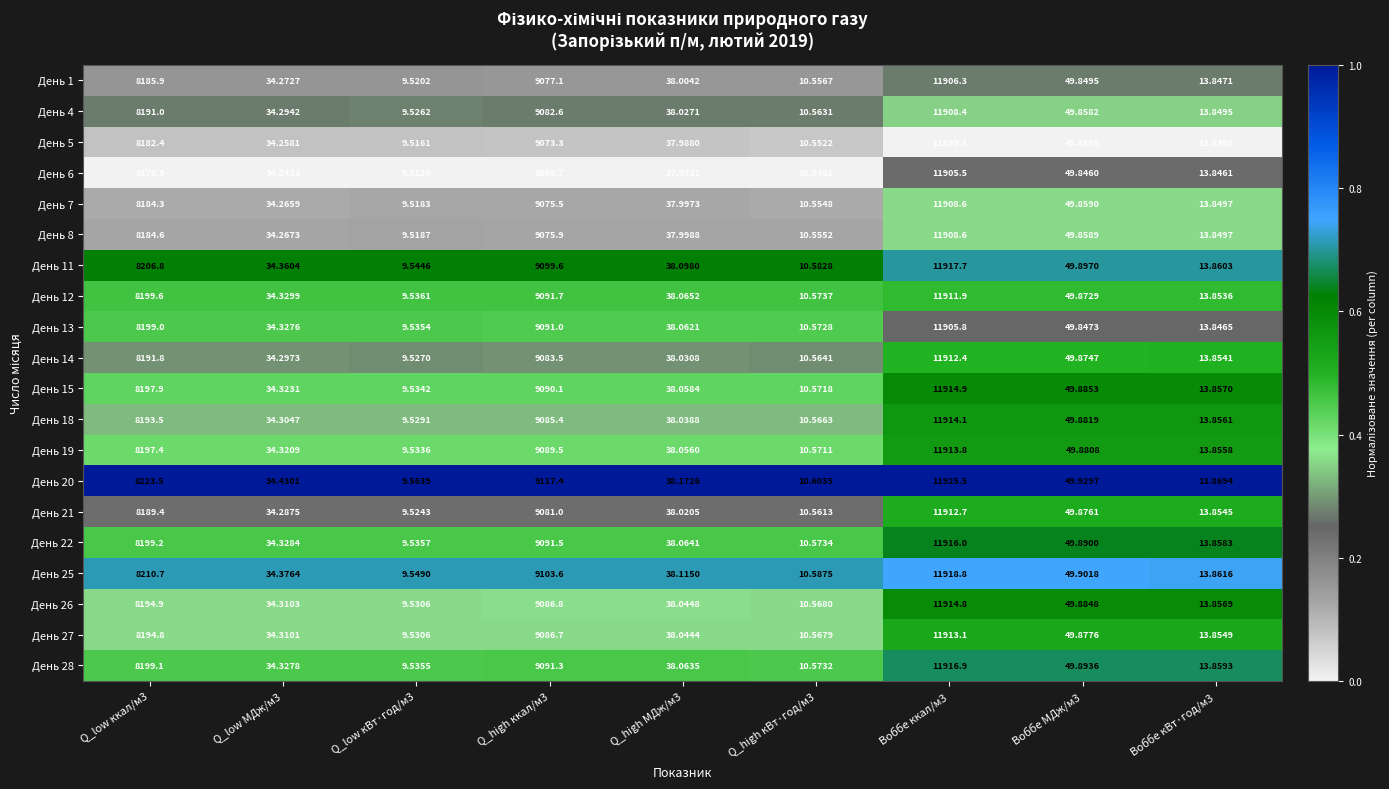

Reading left to right, transcribe all the data shown in this chart.

День 1: Q_low ккал/м3=8185.9	Q_low МДж/м3=34.3	Q_low кВт·год/м3=9.5	Q_high ккал/м3=9077.1	Q_high МДж/м3=38.0	Q_high кВт·год/м3=10.6	Воббе ккал/м3=11906.3	Воббе МДж/м3=49.8	Воббе кВт·год/м3=13.8
День 4: Q_low ккал/м3=8191.0	Q_low МДж/м3=34.3	Q_low кВт·год/м3=9.5	Q_high ккал/м3=9082.6	Q_high МДж/м3=38.0	Q_high кВт·год/м3=10.6	Воббе ккал/м3=11908.4	Воббе МДж/м3=49.9	Воббе кВт·год/м3=13.8
День 5: Q_low ккал/м3=8182.4	Q_low МДж/м3=34.3	Q_low кВт·год/м3=9.5	Q_high ккал/м3=9073.3	Q_high МДж/м3=38.0	Q_high кВт·год/м3=10.6	Воббе ккал/м3=11899.3	Воббе МДж/м3=49.8	Воббе кВт·год/м3=13.8
День 6: Q_low ккал/м3=8178.9	Q_low МДж/м3=34.2	Q_low кВт·год/м3=9.5	Q_high ккал/м3=9069.7	Q_high МДж/м3=38.0	Q_high кВт·год/м3=10.5	Воббе ккал/м3=11905.5	Воббе МДж/м3=49.8	Воббе кВт·год/м3=13.8
День 7: Q_low ккал/м3=8184.3	Q_low МДж/м3=34.3	Q_low кВт·год/м3=9.5	Q_high ккал/м3=9075.5	Q_high МДж/м3=38.0	Q_high кВт·год/м3=10.6	Воббе ккал/м3=11908.6	Воббе МДж/м3=49.9	Воббе кВт·год/м3=13.8
День 8: Q_low ккал/м3=8184.6	Q_low МДж/м3=34.3	Q_low кВт·год/м3=9.5	Q_high ккал/м3=9075.9	Q_high МДж/м3=38.0	Q_high кВт·год/м3=10.6	Воббе ккал/м3=11908.6	Воббе МДж/м3=49.9	Воббе кВт·год/м3=13.8
День 11: Q_low ккал/м3=8206.8	Q_low МДж/м3=34.4	Q_low кВт·год/м3=9.5	Q_high ккал/м3=9099.6	Q_high МДж/м3=38.1	Q_high кВт·год/м3=10.6	Воббе ккал/м3=11917.7	Воббе МДж/м3=49.9	Воббе кВт·год/м3=13.9
День 12: Q_low ккал/м3=8199.6	Q_low МДж/м3=34.3	Q_low кВт·год/м3=9.5	Q_high ккал/м3=9091.7	Q_high МДж/м3=38.1	Q_high кВт·год/м3=10.6	Воббе ккал/м3=11911.9	Воббе МДж/м3=49.9	Воббе кВт·год/м3=13.9
День 13: Q_low ккал/м3=8199.0	Q_low МДж/м3=34.3	Q_low кВт·год/м3=9.5	Q_high ккал/м3=9091.0	Q_high МДж/м3=38.1	Q_high кВт·год/м3=10.6	Воббе ккал/м3=11905.8	Воббе МДж/м3=49.8	Воббе кВт·год/м3=13.8
День 14: Q_low ккал/м3=8191.8	Q_low МДж/м3=34.3	Q_low кВт·год/м3=9.5	Q_high ккал/м3=9083.5	Q_high МДж/м3=38.0	Q_high кВт·год/м3=10.6	Воббе ккал/м3=11912.4	Воббе МДж/м3=49.9	Воббе кВт·год/м3=13.9
День 15: Q_low ккал/м3=8197.9	Q_low МДж/м3=34.3	Q_low кВт·год/м3=9.5	Q_high ккал/м3=9090.1	Q_high МДж/м3=38.1	Q_high кВт·год/м3=10.6	Воббе ккал/м3=11914.9	Воббе МДж/м3=49.9	Воббе кВт·год/м3=13.9
День 18: Q_low ккал/м3=8193.5	Q_low МДж/м3=34.3	Q_low кВт·год/м3=9.5	Q_high ккал/м3=9085.4	Q_high МДж/м3=38.0	Q_high кВт·год/м3=10.6	Воббе ккал/м3=11914.1	Воббе МДж/м3=49.9	Воббе кВт·год/м3=13.9
День 19: Q_low ккал/м3=8197.4	Q_low МДж/м3=34.3	Q_low кВт·год/м3=9.5	Q_high ккал/м3=9089.5	Q_high МДж/м3=38.1	Q_high кВт·год/м3=10.6	Воббе ккал/м3=11913.8	Воббе МДж/м3=49.9	Воббе кВт·год/м3=13.9
День 20: Q_low ккал/м3=8223.5	Q_low МДж/м3=34.4	Q_low кВт·год/м3=9.6	Q_high ккал/м3=9117.4	Q_high МДж/м3=38.2	Q_high кВт·год/м3=10.6	Воббе ккал/м3=11925.5	Воббе МДж/м3=49.9	Воббе кВт·год/м3=13.9
День 21: Q_low ккал/м3=8189.4	Q_low МДж/м3=34.3	Q_low кВт·год/м3=9.5	Q_high ккал/м3=9081.0	Q_high МДж/м3=38.0	Q_high кВт·год/м3=10.6	Воббе ккал/м3=11912.7	Воббе МДж/м3=49.9	Воббе кВт·год/м3=13.9
День 22: Q_low ккал/м3=8199.2	Q_low МДж/м3=34.3	Q_low кВт·год/м3=9.5	Q_high ккал/м3=9091.5	Q_high МДж/м3=38.1	Q_high кВт·год/м3=10.6	Воббе ккал/м3=11916.0	Воббе МДж/м3=49.9	Воббе кВт·год/м3=13.9
День 25: Q_low ккал/м3=8210.7	Q_low МДж/м3=34.4	Q_low кВт·год/м3=9.5	Q_high ккал/м3=9103.6	Q_high МДж/м3=38.1	Q_high кВт·год/м3=10.6	Воббе ккал/м3=11918.8	Воббе МДж/м3=49.9	Воббе кВт·год/м3=13.9
День 26: Q_low ккал/м3=8194.9	Q_low МДж/м3=34.3	Q_low кВт·год/м3=9.5	Q_high ккал/м3=9086.8	Q_high МДж/м3=38.0	Q_high кВт·год/м3=10.6	Воббе ккал/м3=11914.8	Воббе МДж/м3=49.9	Воббе кВт·год/м3=13.9
День 27: Q_low ккал/м3=8194.8	Q_low МДж/м3=34.3	Q_low кВт·год/м3=9.5	Q_high ккал/м3=9086.7	Q_high МДж/м3=38.0	Q_high кВт·год/м3=10.6	Воббе ккал/м3=11913.1	Воббе МДж/м3=49.9	Воббе кВт·год/м3=13.9
День 28: Q_low ккал/м3=8199.1	Q_low МДж/м3=34.3	Q_low кВт·год/м3=9.5	Q_high ккал/м3=9091.3	Q_high МДж/м3=38.1	Q_high кВт·год/м3=10.6	Воббе ккал/м3=11916.9	Воббе МДж/м3=49.9	Воббе кВт·год/м3=13.9